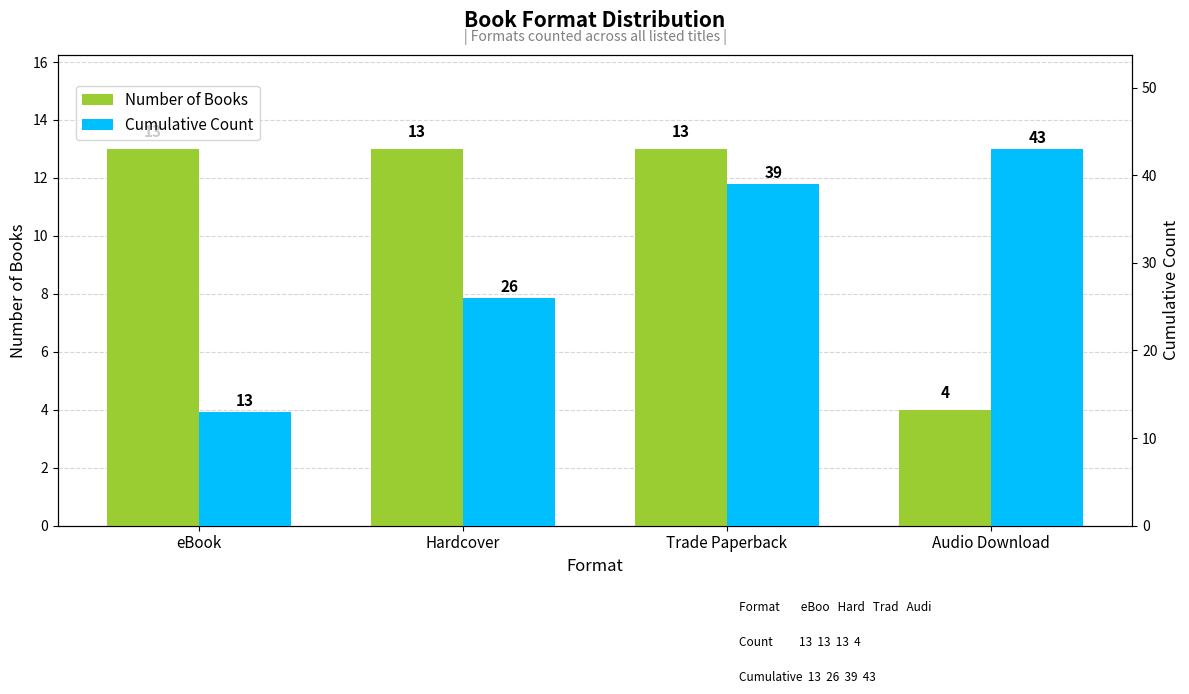

Which label corresponds to the largest value in the chart?

Audio Download